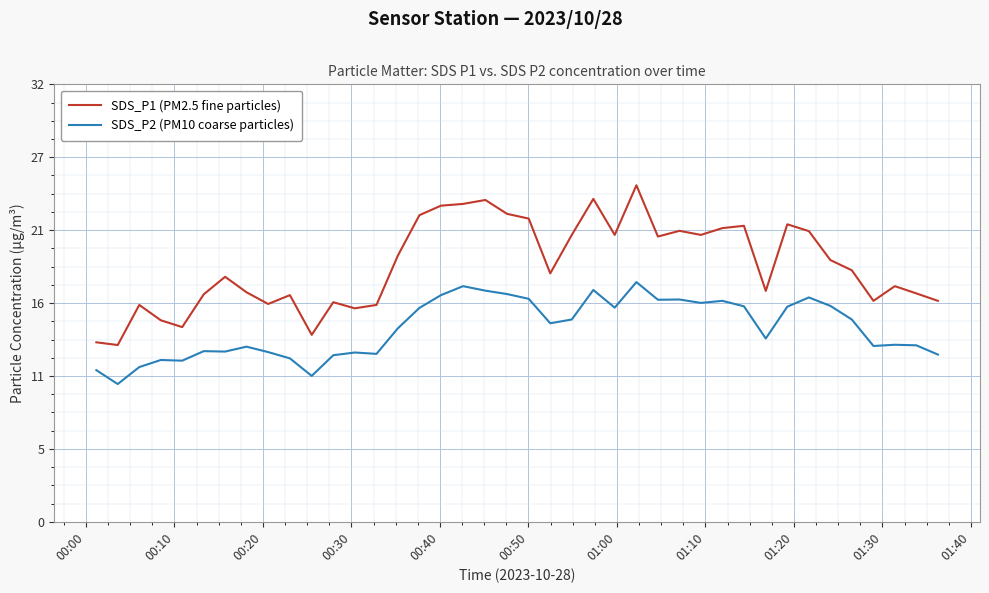

What is the value of the SDS_P2 (PM10 coarse particles) point at the 9th from the left?

12.5